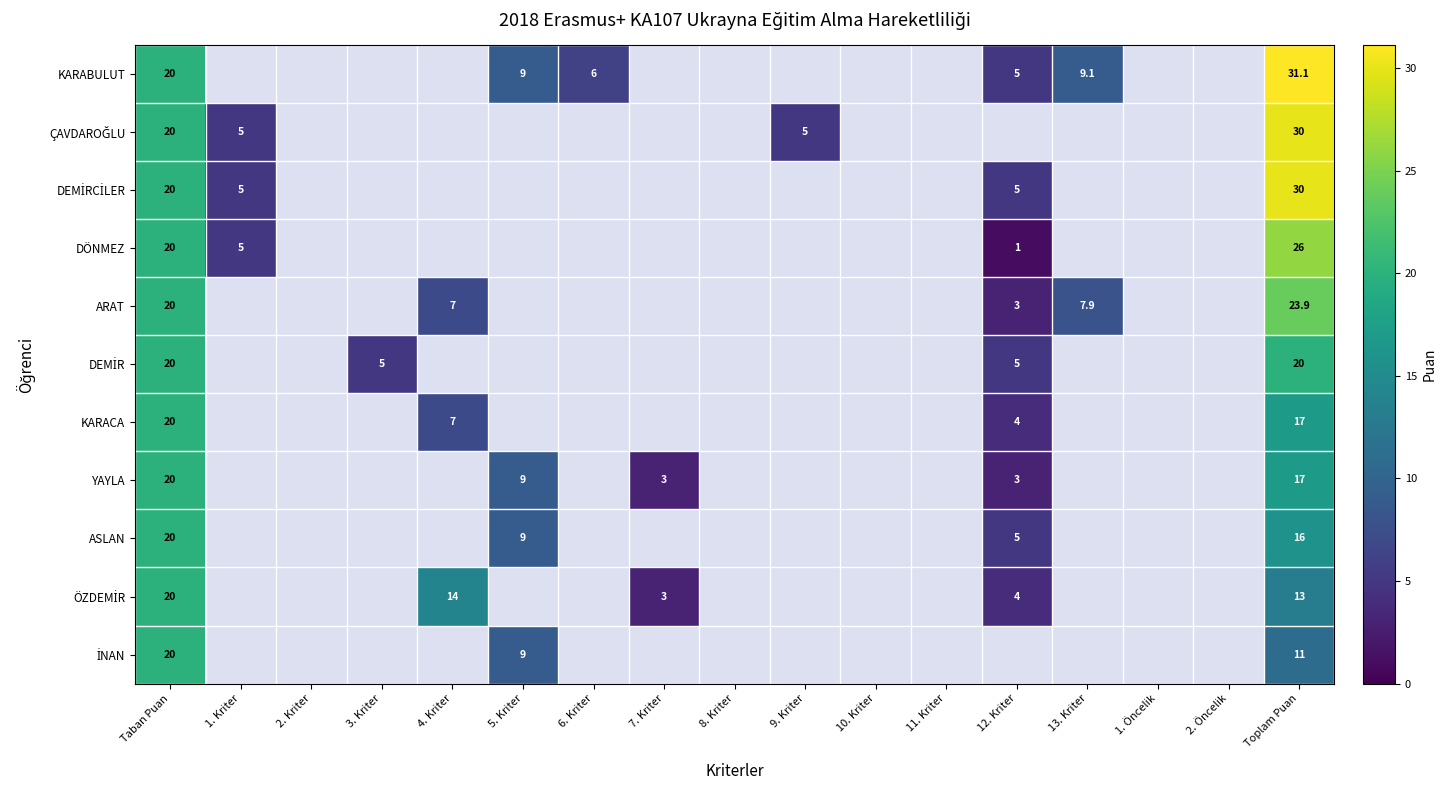

At which category is the sum across all series the highest?

Toplam Puan